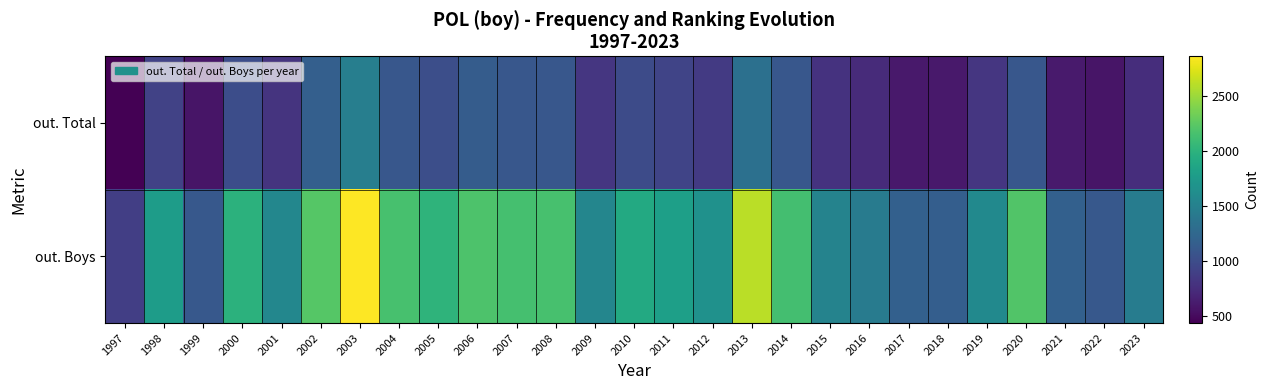

At how many categories does at least one series exceed 1683?

14